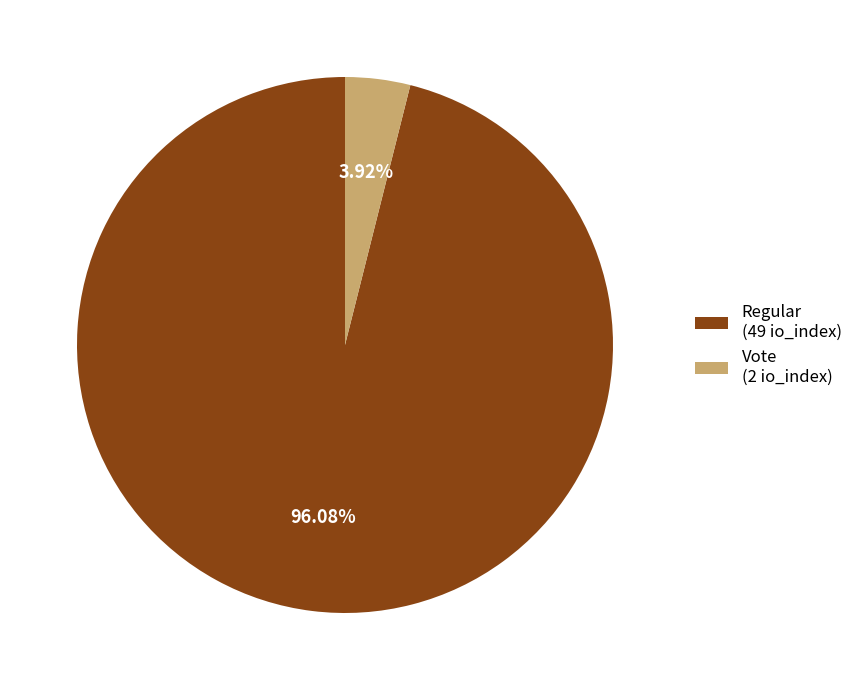

Rank the categories by value from lowest to highest.

Vote (2 io_index), Regular (49 io_index)